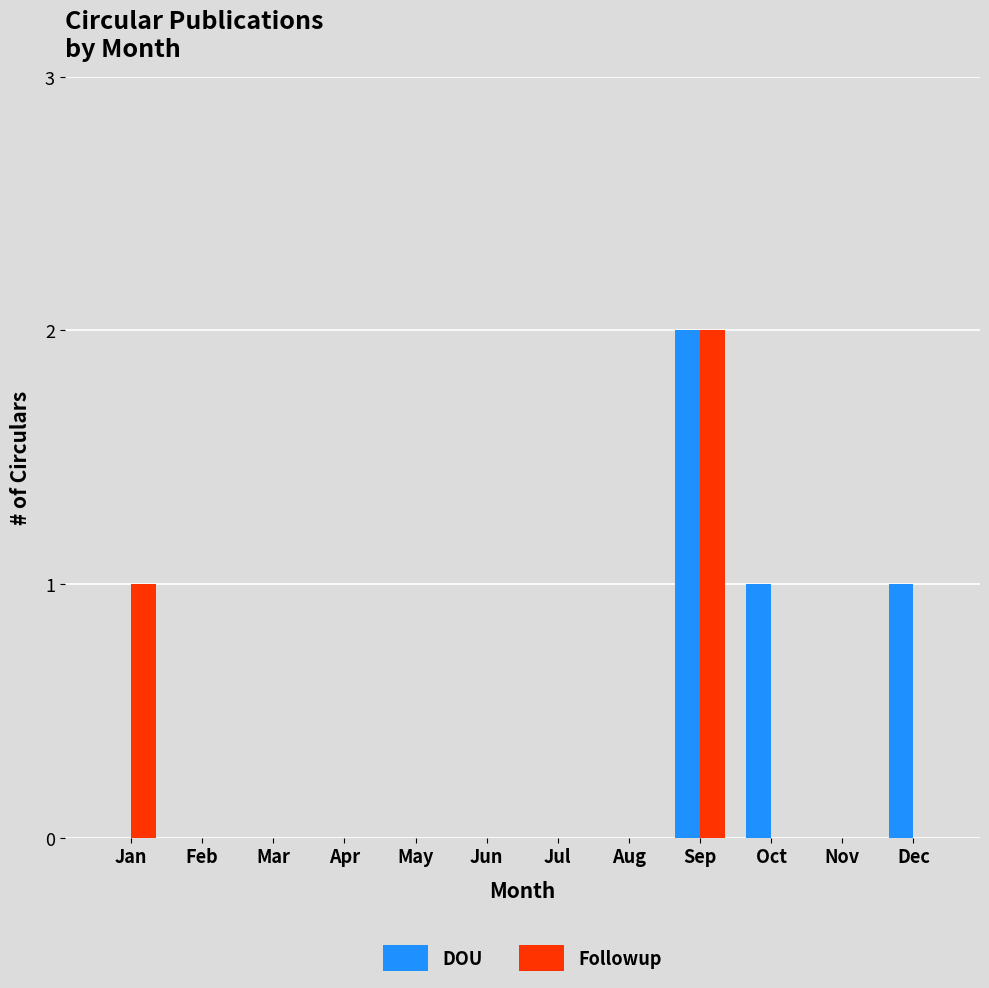

What is the sum of the Followup values at Jan and Apr?

1